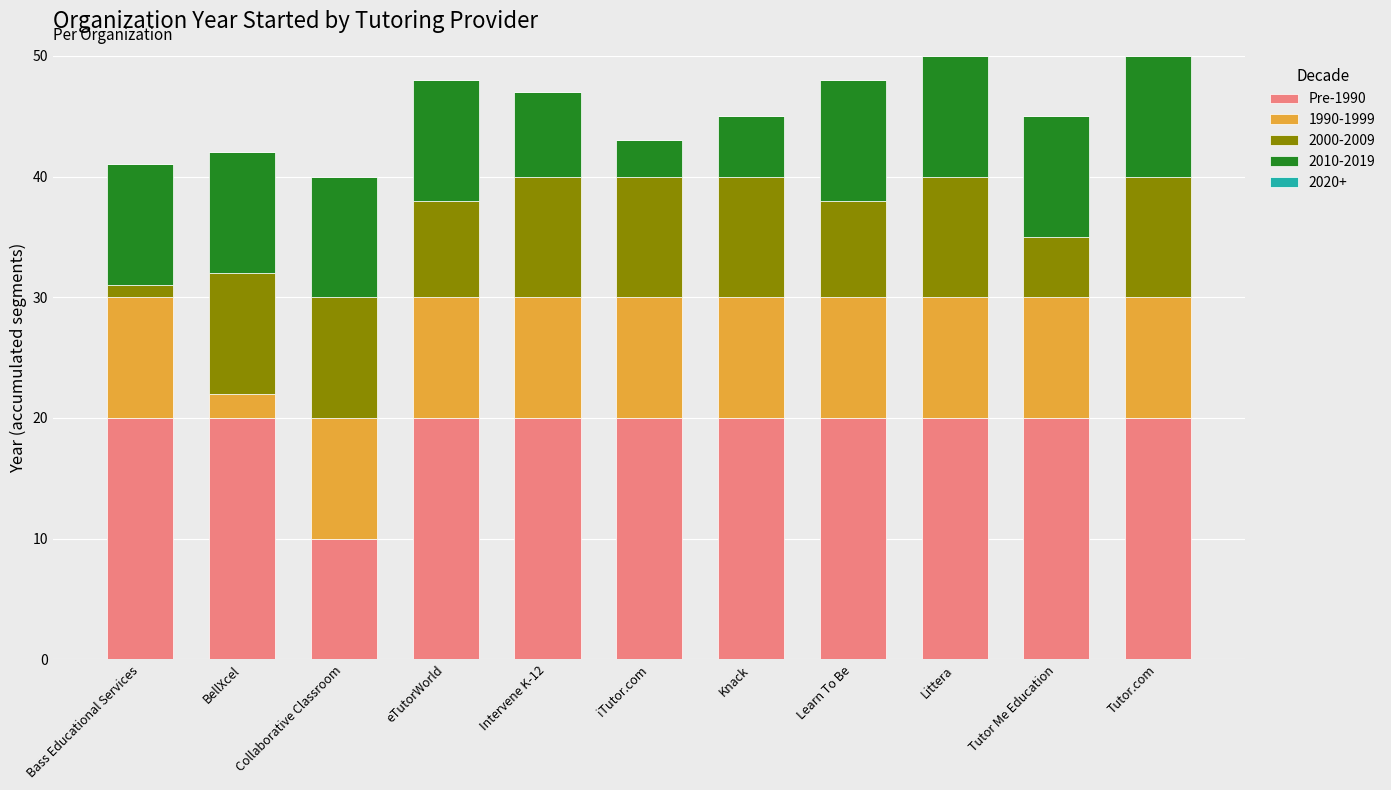

Is it true that Pre-1990 equals 20 at Intervene K-12?

True